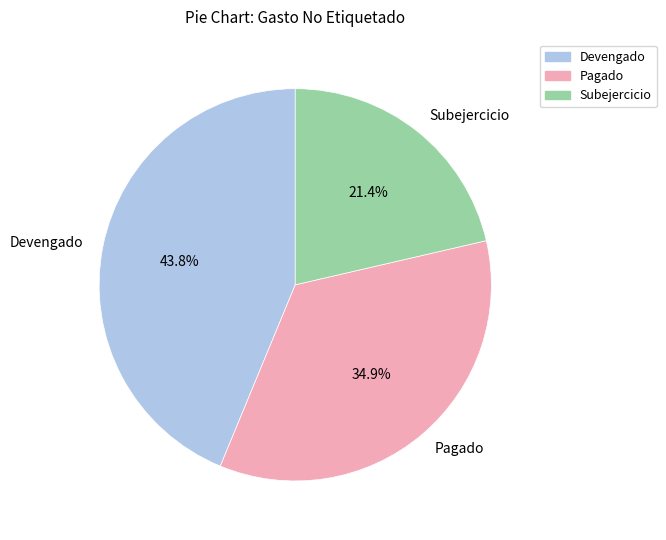

Which has a higher value, Pagado or Devengado?

Devengado